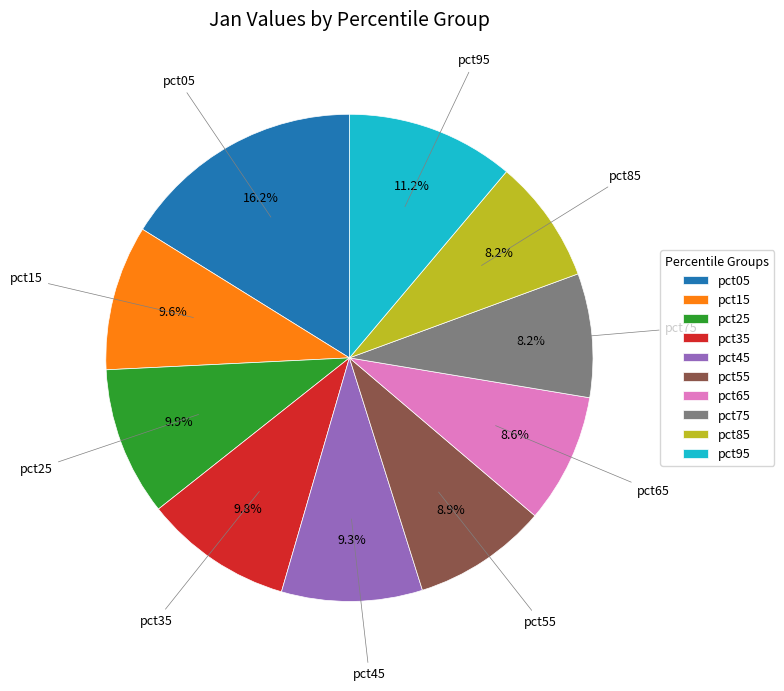

How much of the chart is everything except pct45?

90.7%